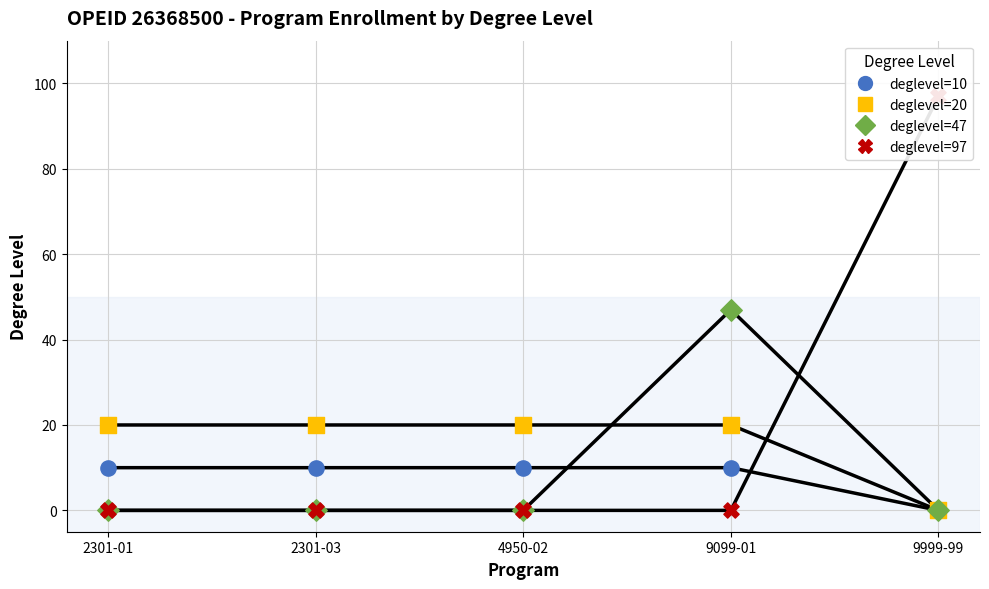

Which series reaches the minimum Y coordinate?

deglevel=10